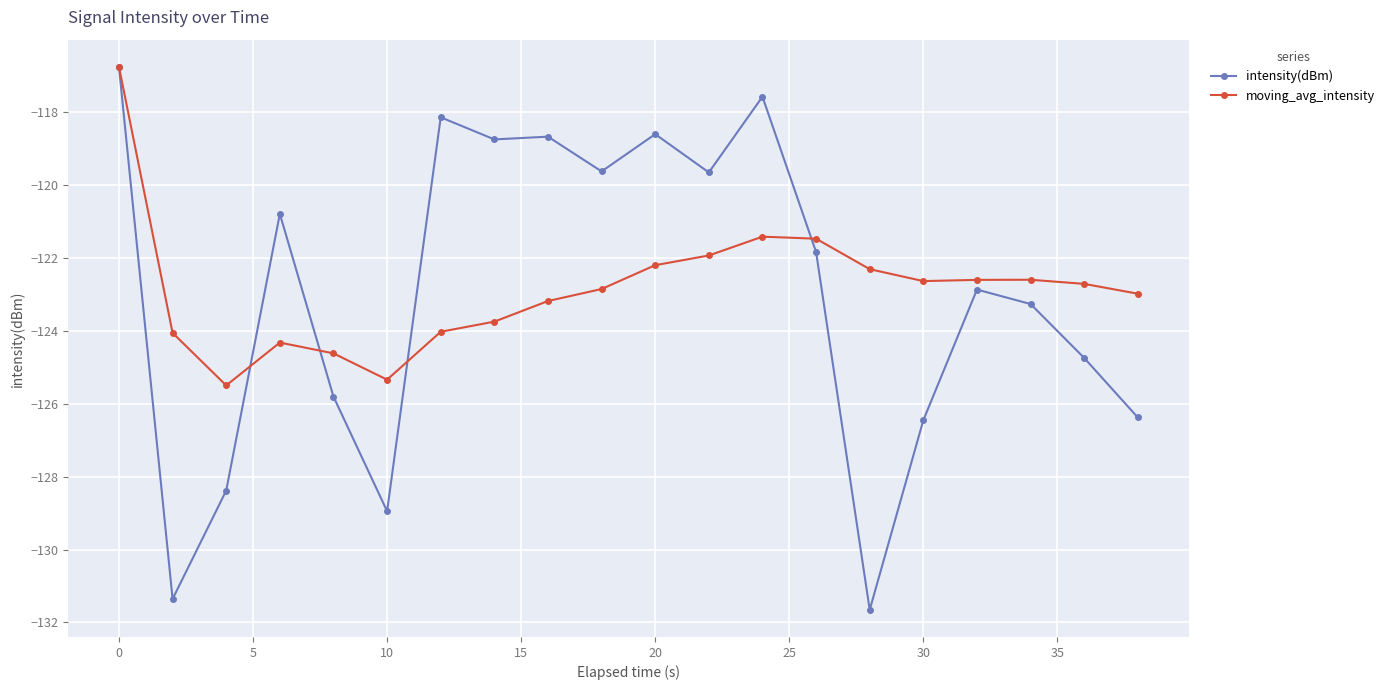

True or false: moving_avg_intensity has more than 0 interior local peaks.

True